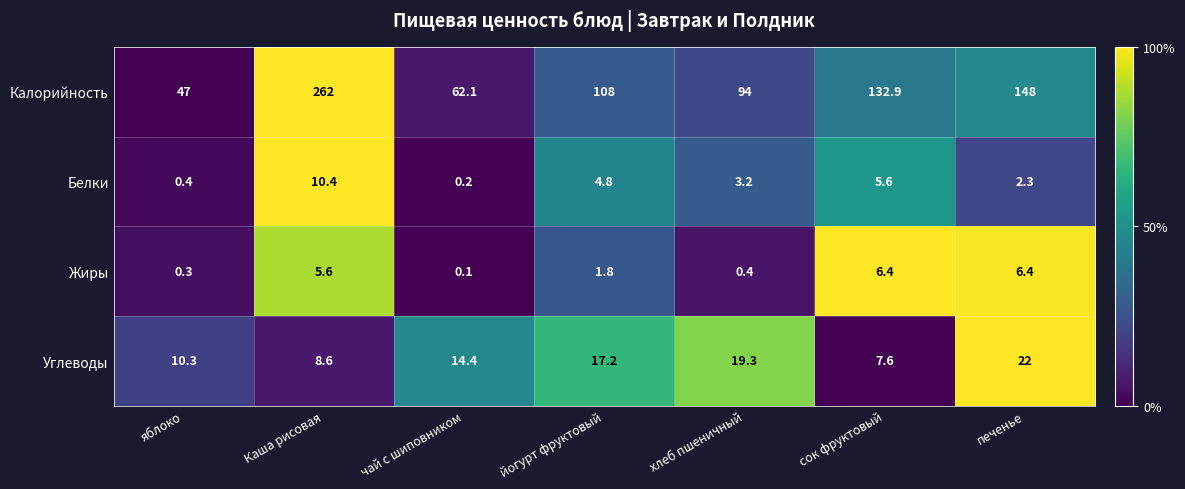

Between Каша рисовая and йогурт фруктовый, which series saw the biggest shift?

Калорийность